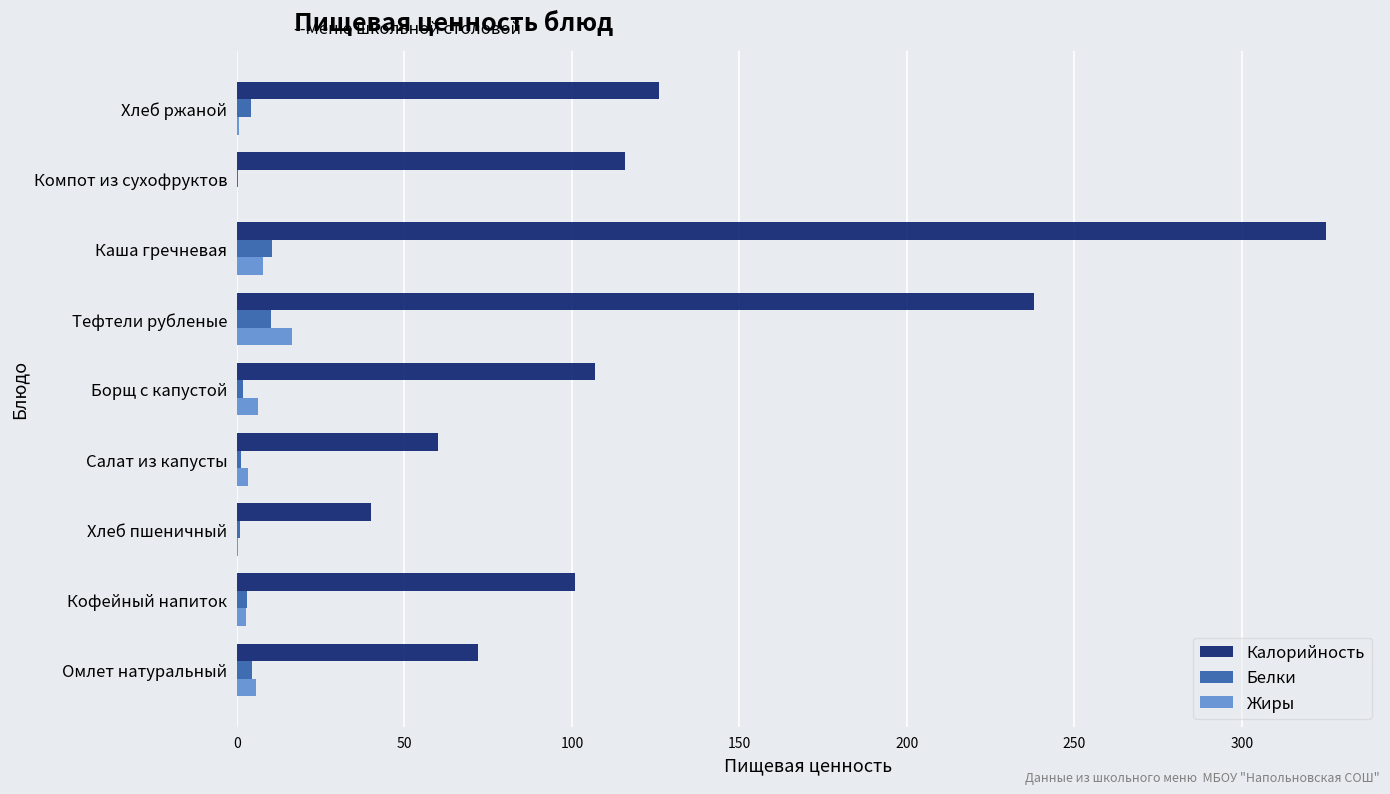

What are all the series names shown in the legend?

Калорийность, Белки, Жиры